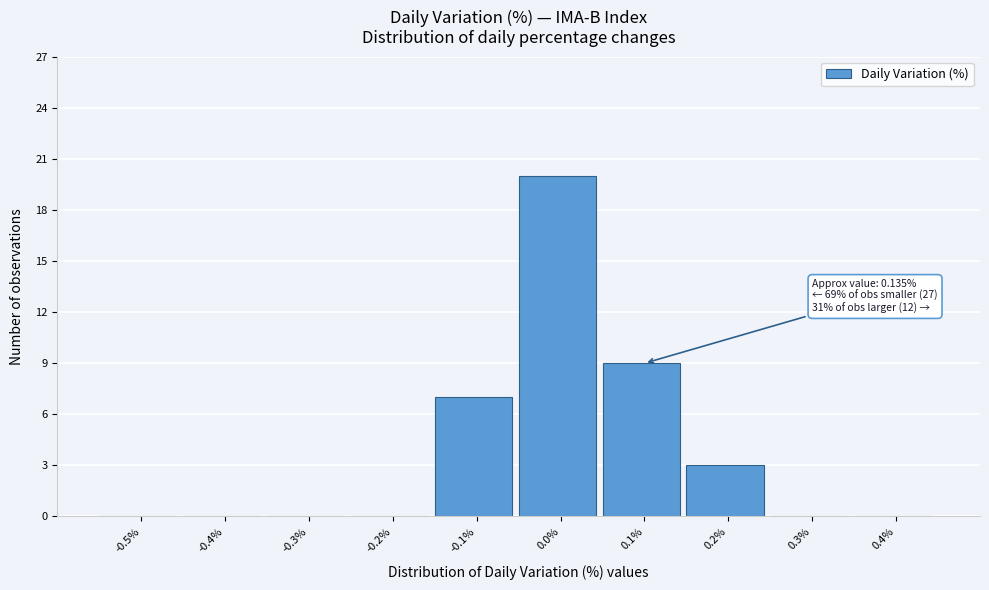

Reading right to left, list all the values displayed in this chart.

0.4%=0	0.3%=0	0.2%=3	0.1%=9	0.0%=20	-0.1%=7	-0.2%=0	-0.3%=0	-0.4%=0	-0.5%=0